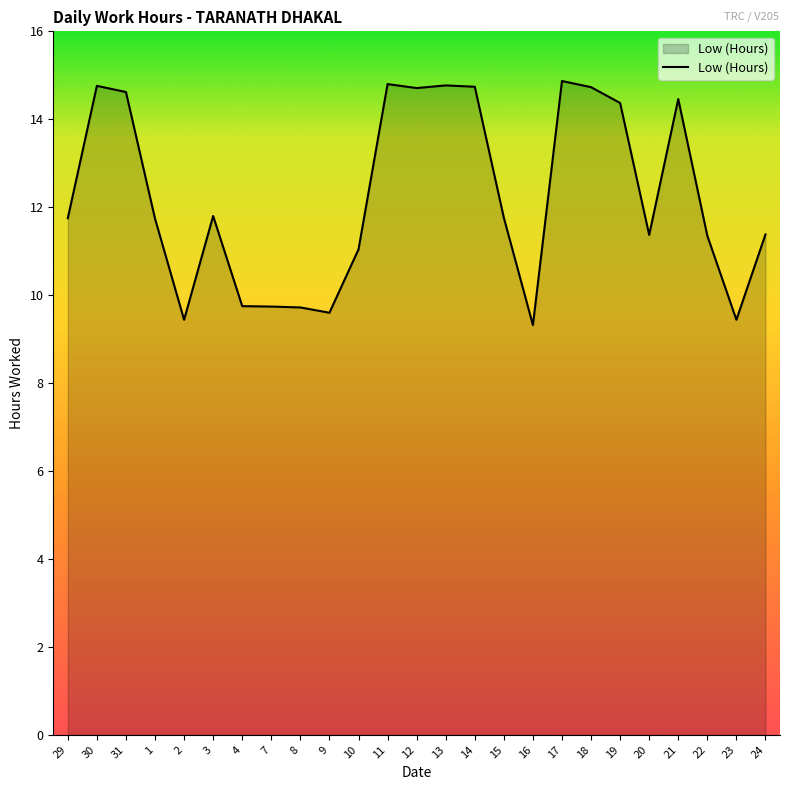

Does the chart have visible grid lines?

No